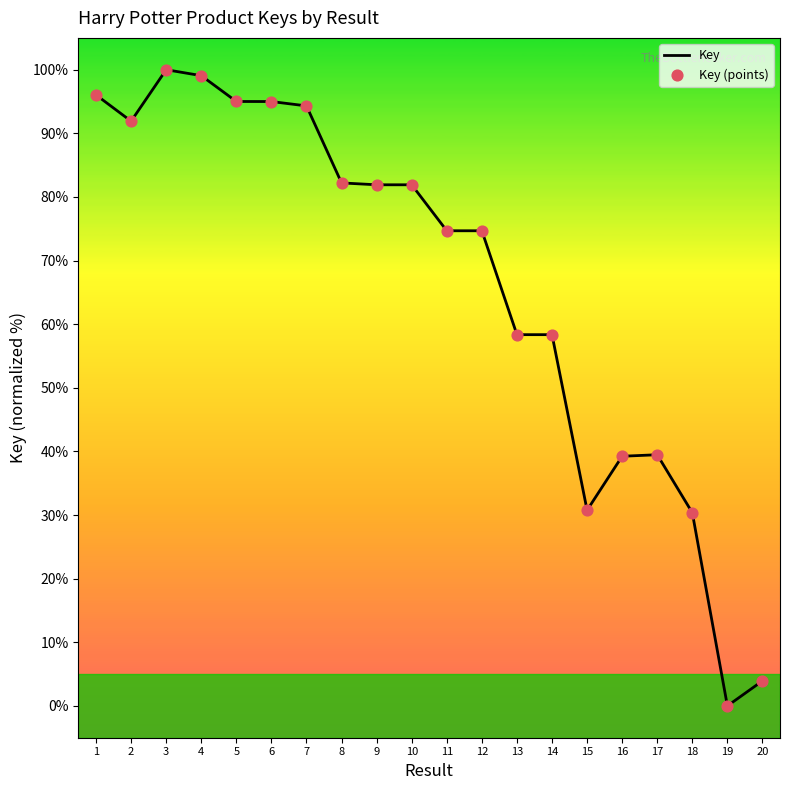

What is the change in value from 11 to 14?

-16.3